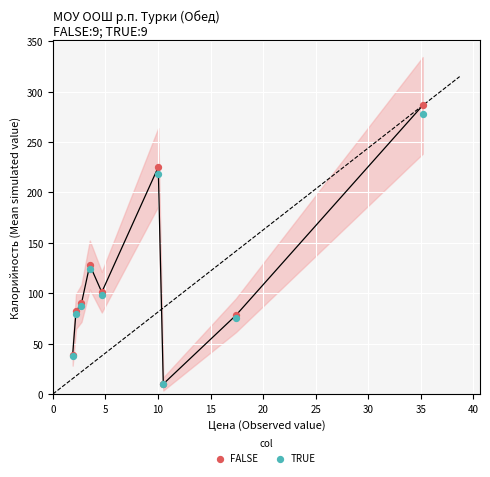

Which series has the widest spread of Y values?

FALSE